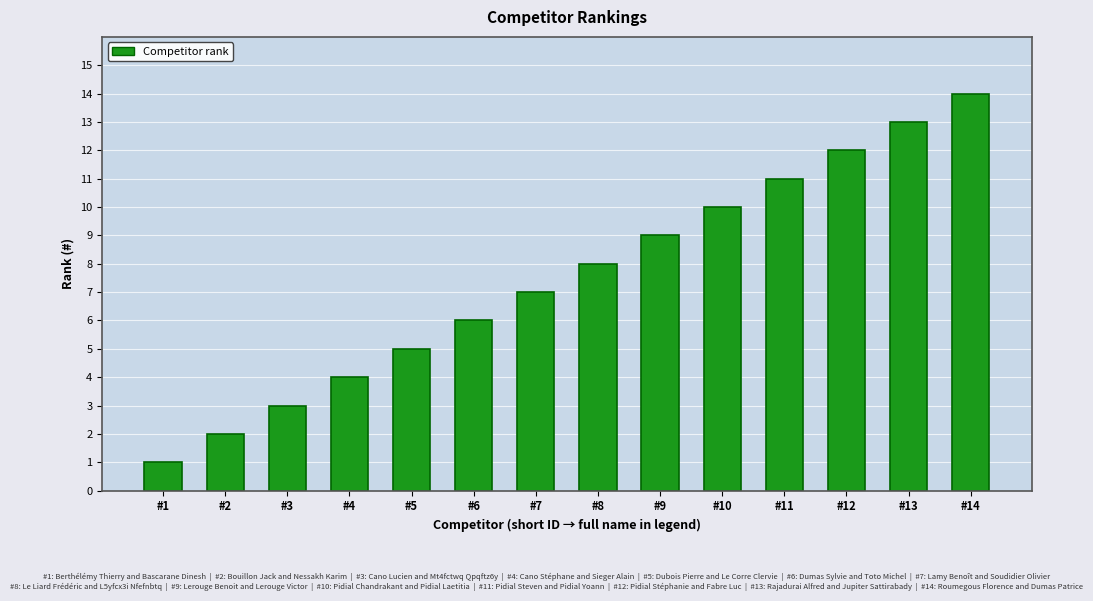

The chart shows a value of 18 at #11. True or false?

False